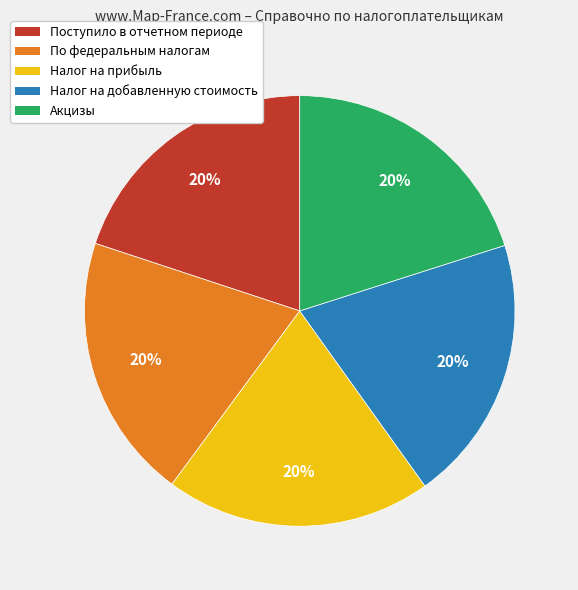

Combined, do По федеральным налогам and Налог на добавленную стоимость account for over 50%?

No